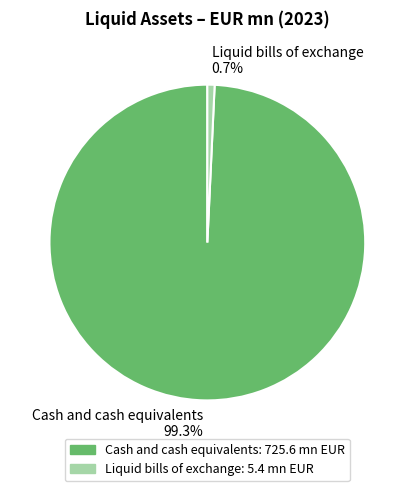

What percentage do Liquid bills of exchange and Cash and cash equivalents together represent?

100.0%